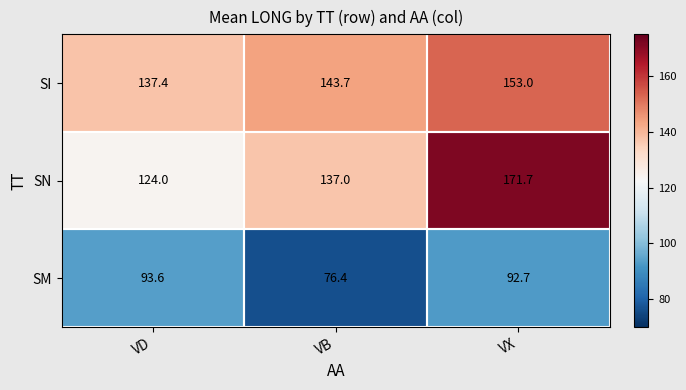

The value of SM at VB is 101.5. True or false?

False